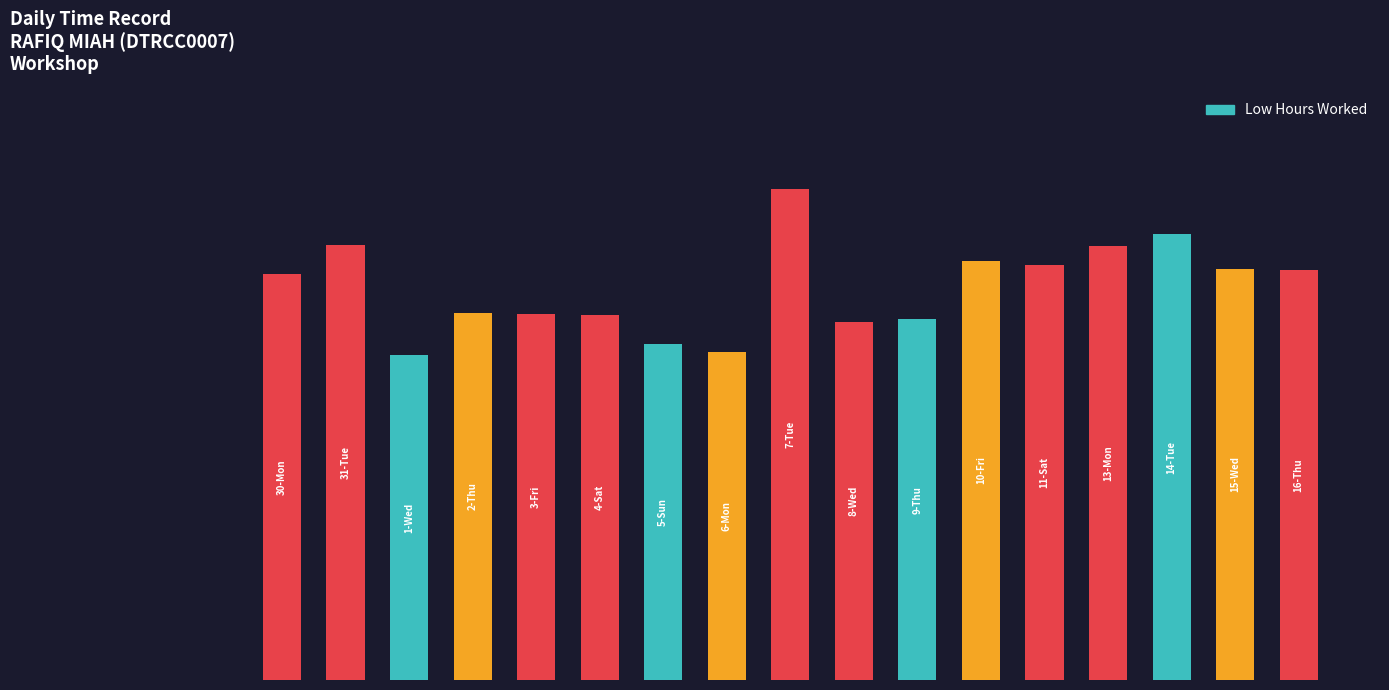

Are the bars horizontal?

No